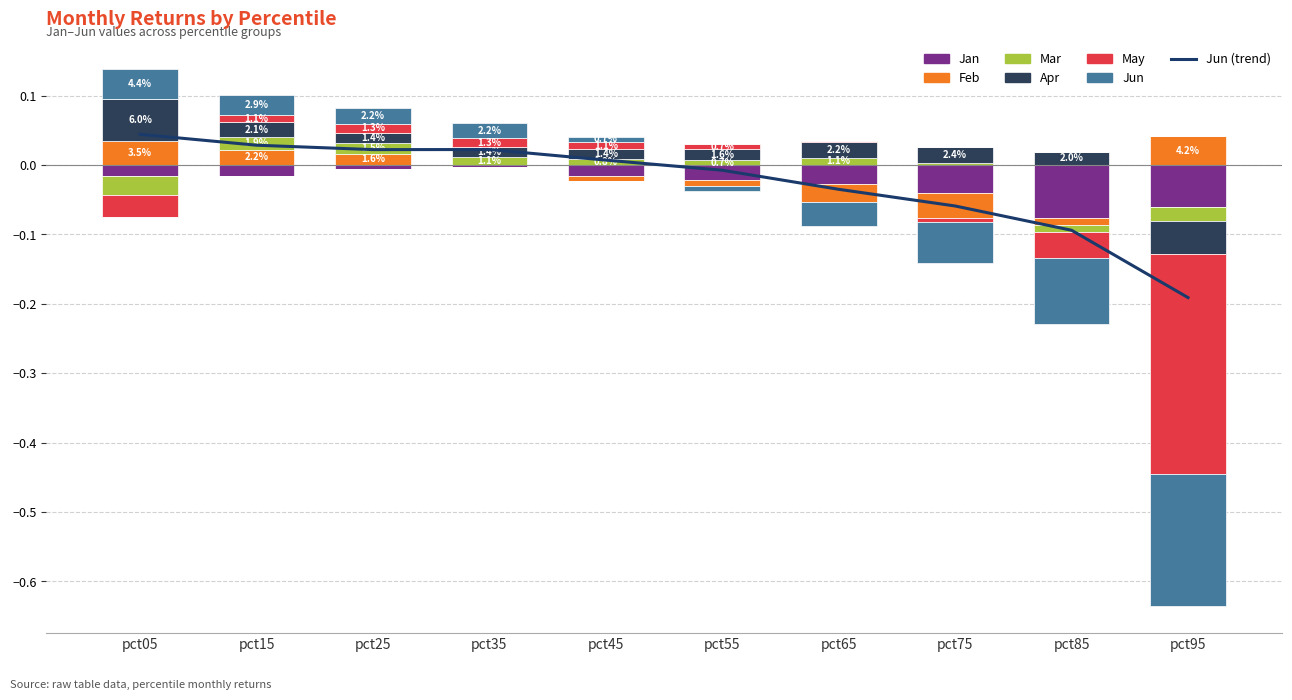

What is the value of the Jun bar at the 9th from the left?

-0.1